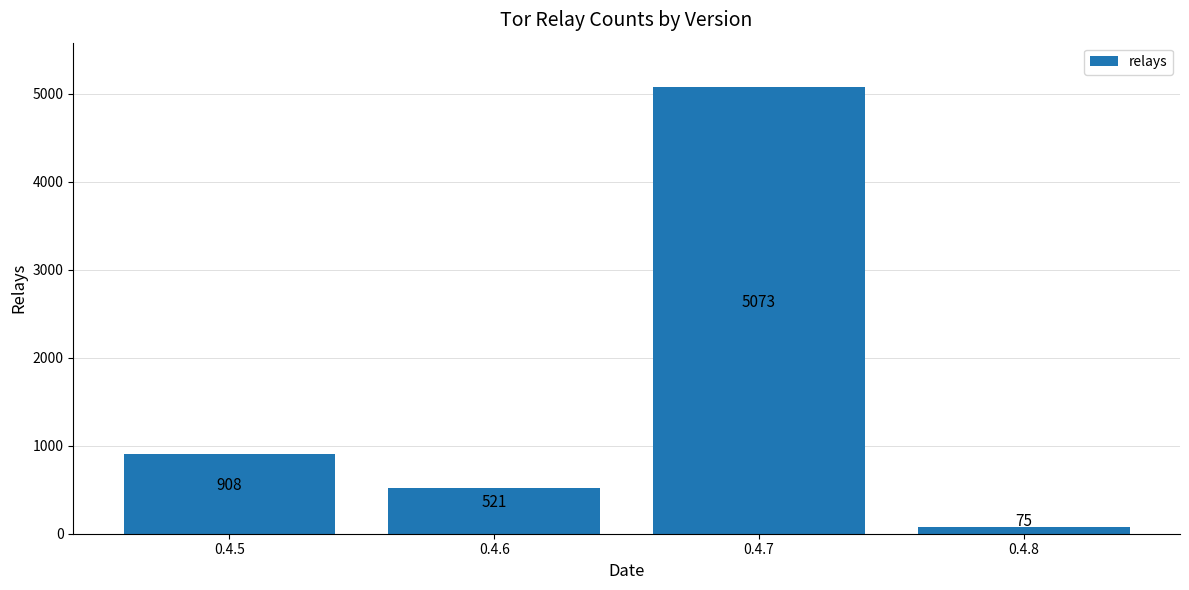

How many data points are less than 908?

2